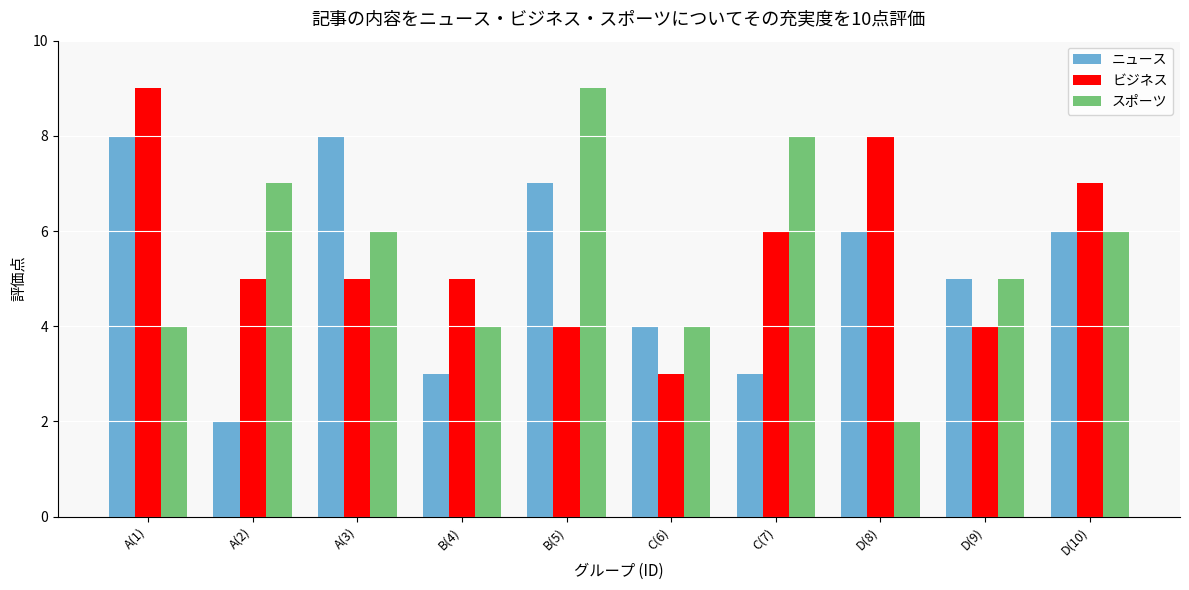

Is the value of ビジネス at C(6) greater than the value of スポーツ at A(3)?

No